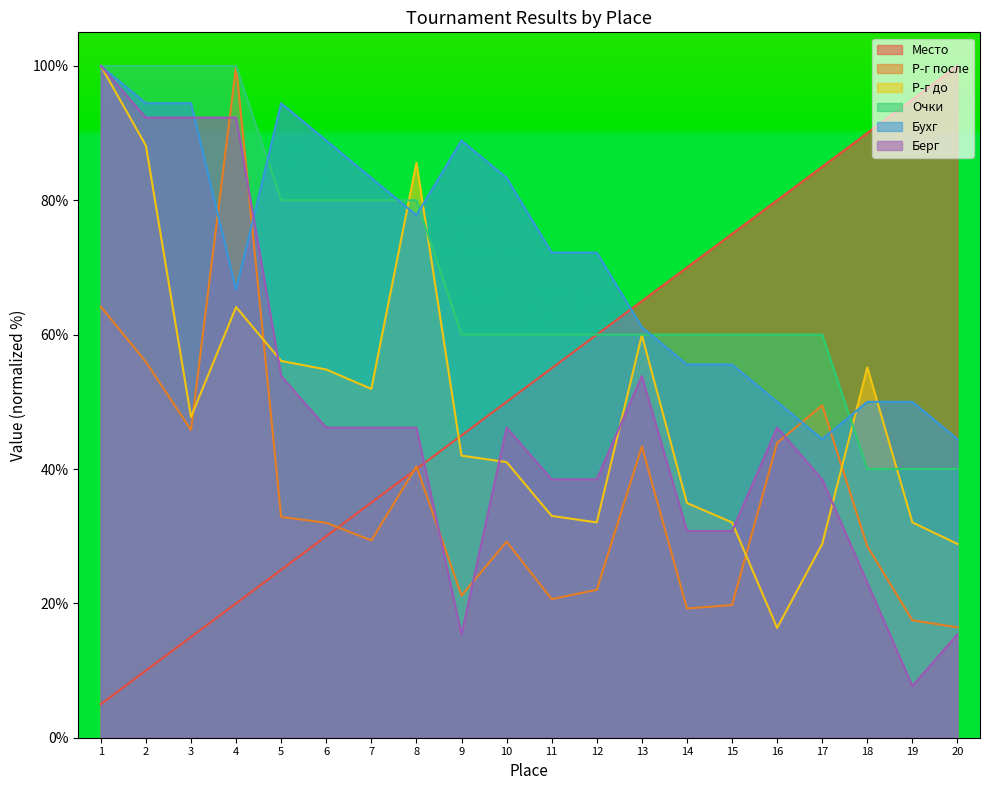

At which label is Бухг closest to 72?

11